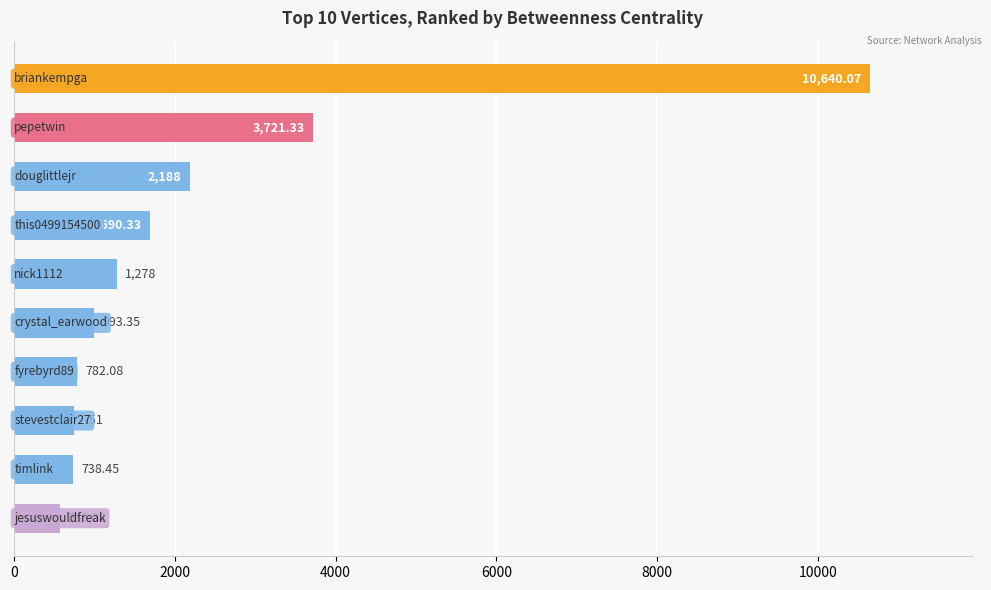

What is the difference between the maximum and minimum values?

10072.0